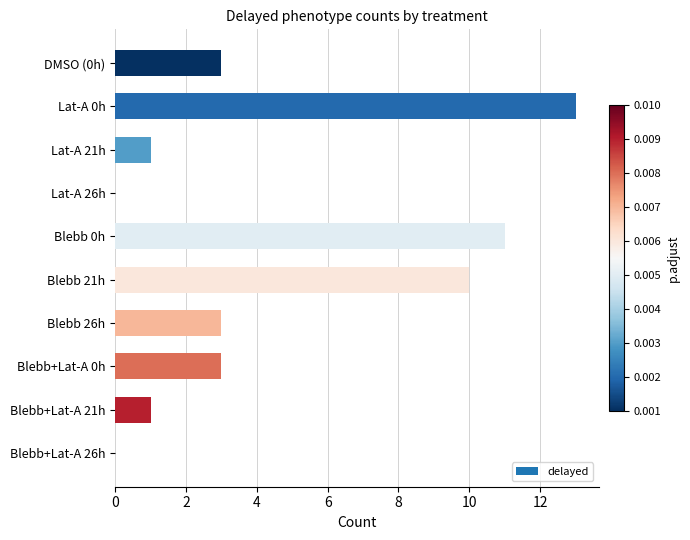

Between Blebb+Lat-A 0h and Lat-A 26h, which is larger?

Blebb+Lat-A 0h